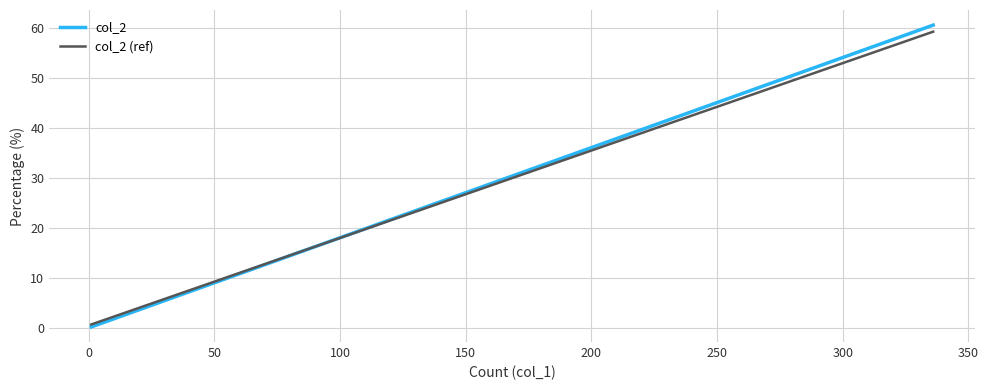

How many intersections are there between col_2 and col_2 (ref)?

1